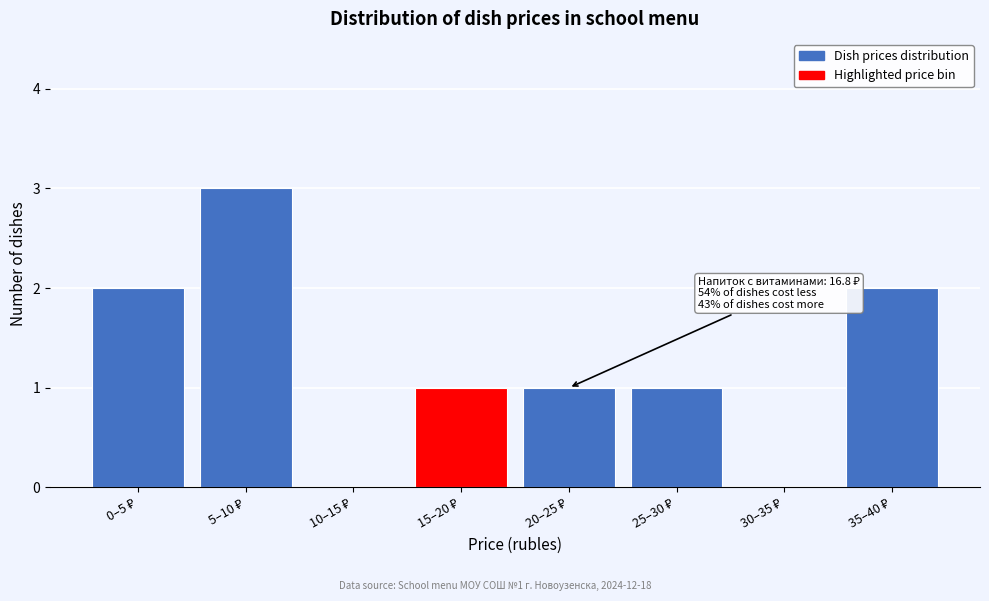

What is the maximum value shown in the chart?

3